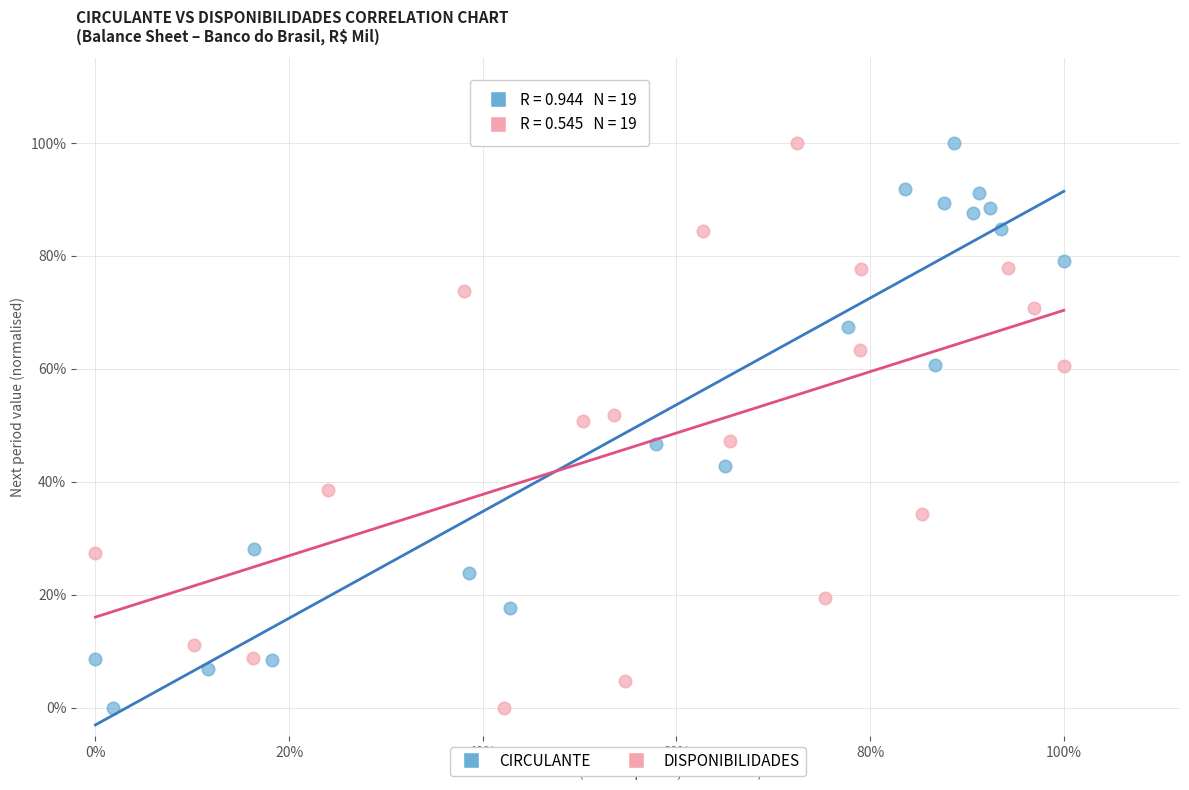

What are all the series names shown in the legend?

CIRCULANTE, DISPONIBILIDADES